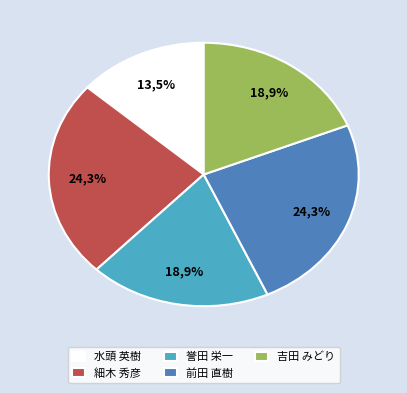

Count the number of slices in the pie.

5